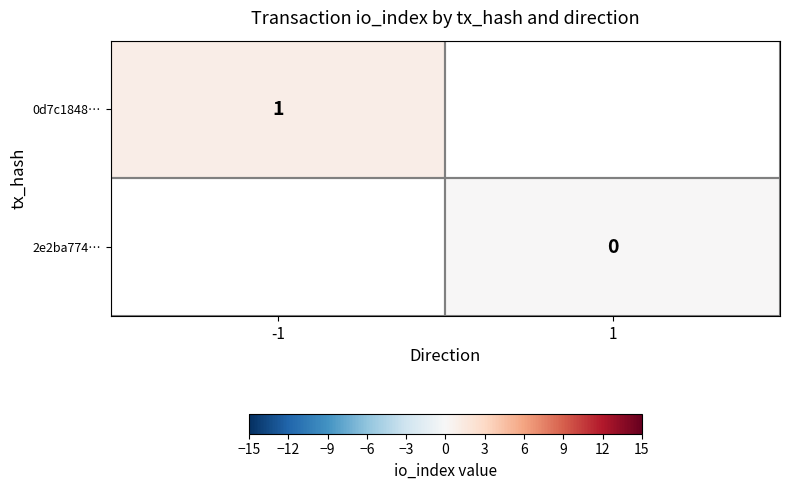

How many data points does each series have?

2